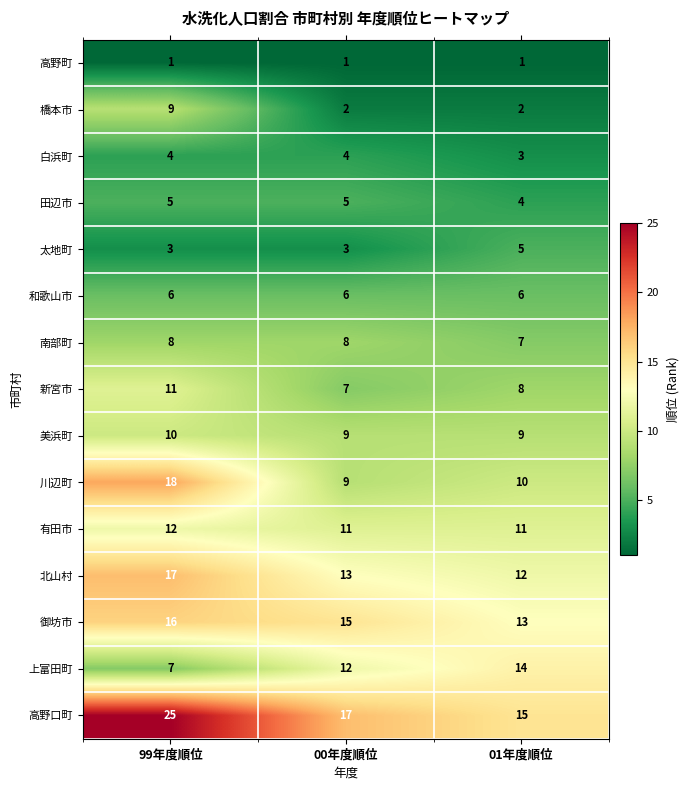

At which category is the sum across all series the highest?

99年度順位